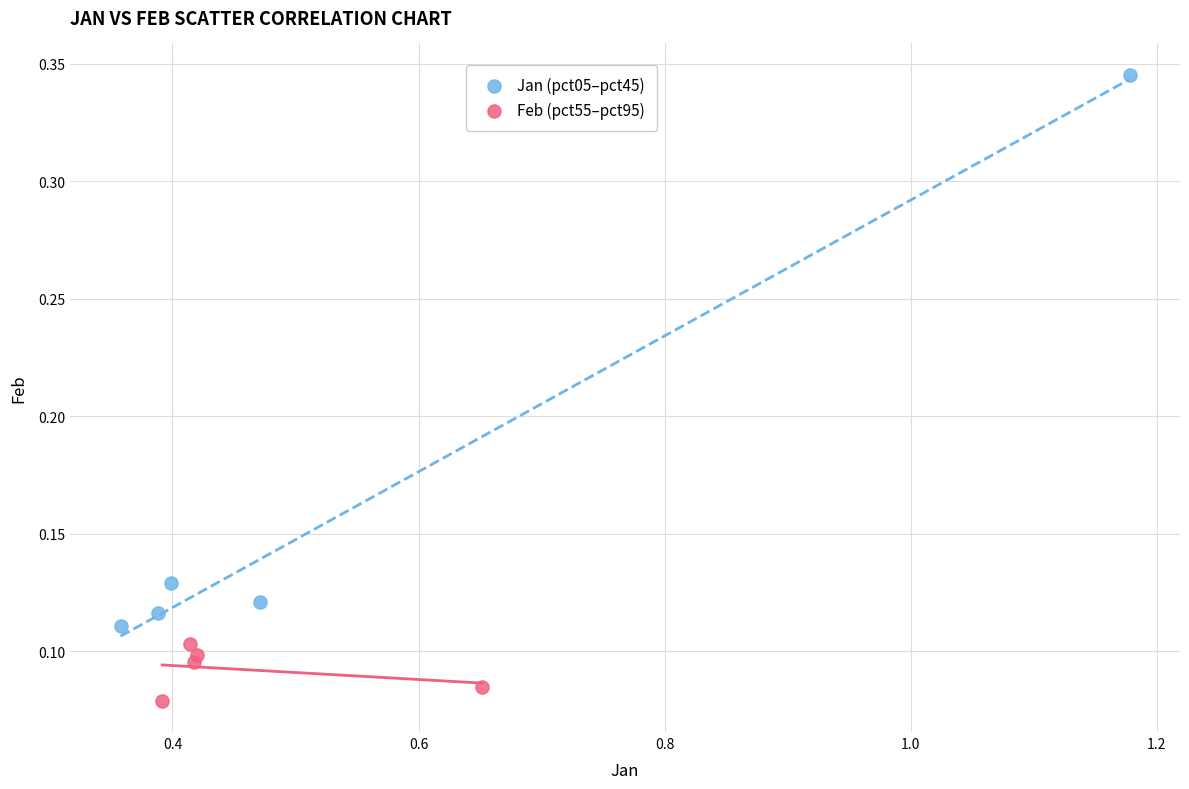

Which series reaches the maximum Y coordinate?

Jan (pct05–pct45)